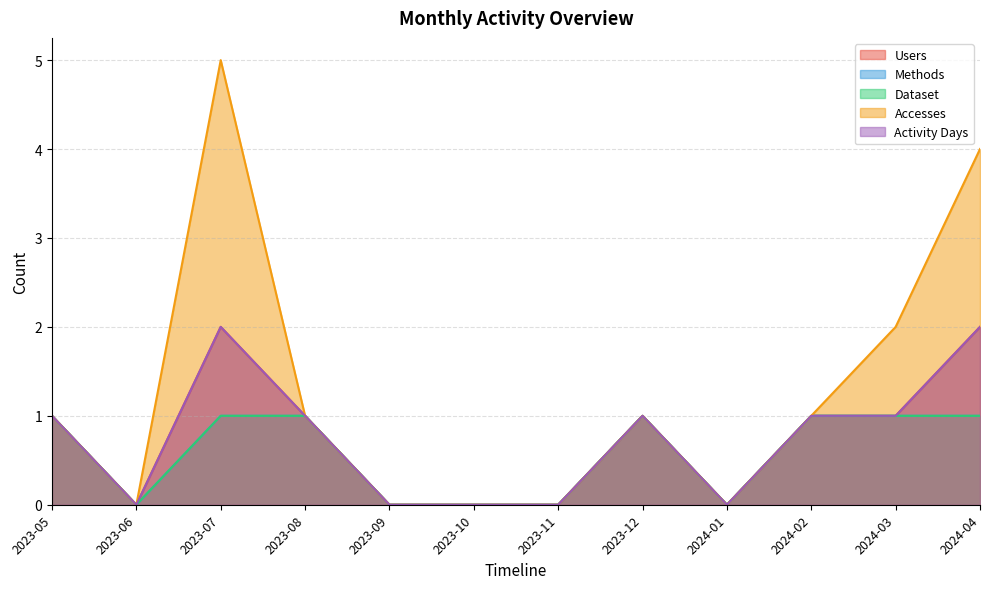

What is the label of the 11th point from the left?

2024-03